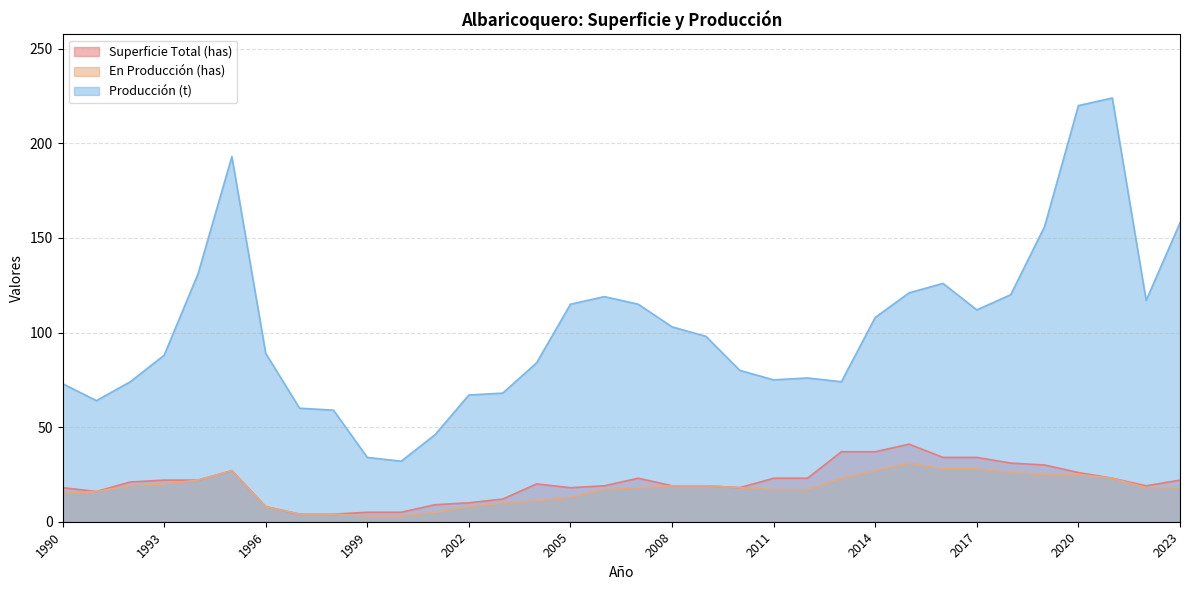

At which label is Producción (t) closest to 128?

2016